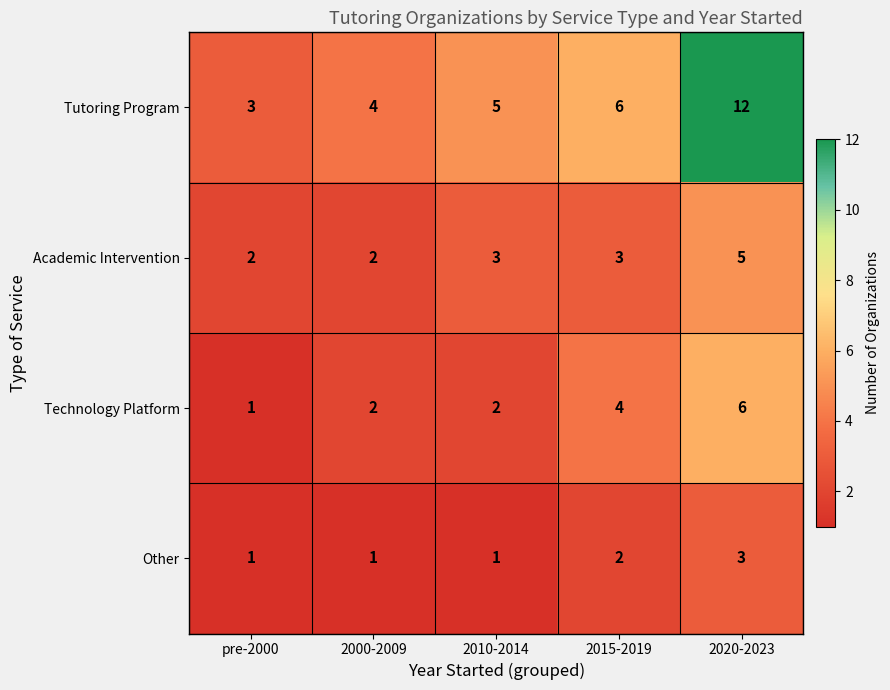

Count the number of data series in this chart.

4